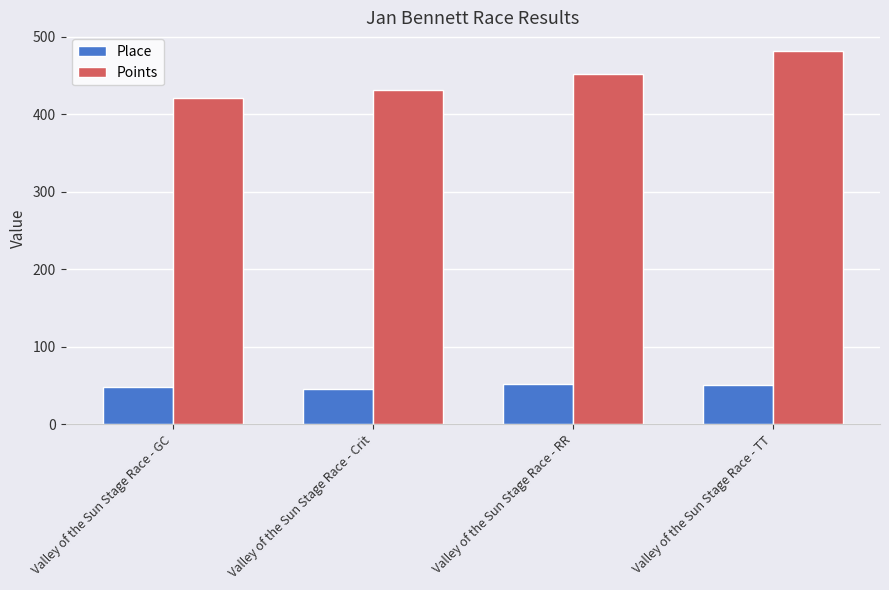

What is the label of the 4th bar from the right?

Valley of the Sun Stage Race - GC